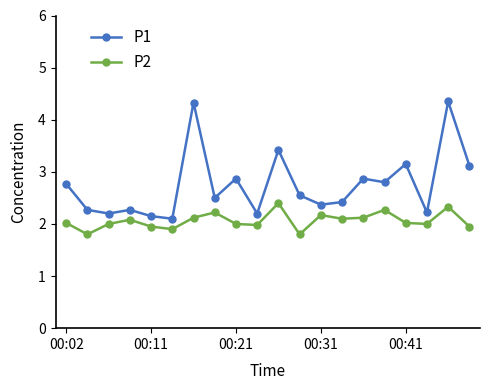

Rank the series by their average value, from highest to lowest.

P1, P2